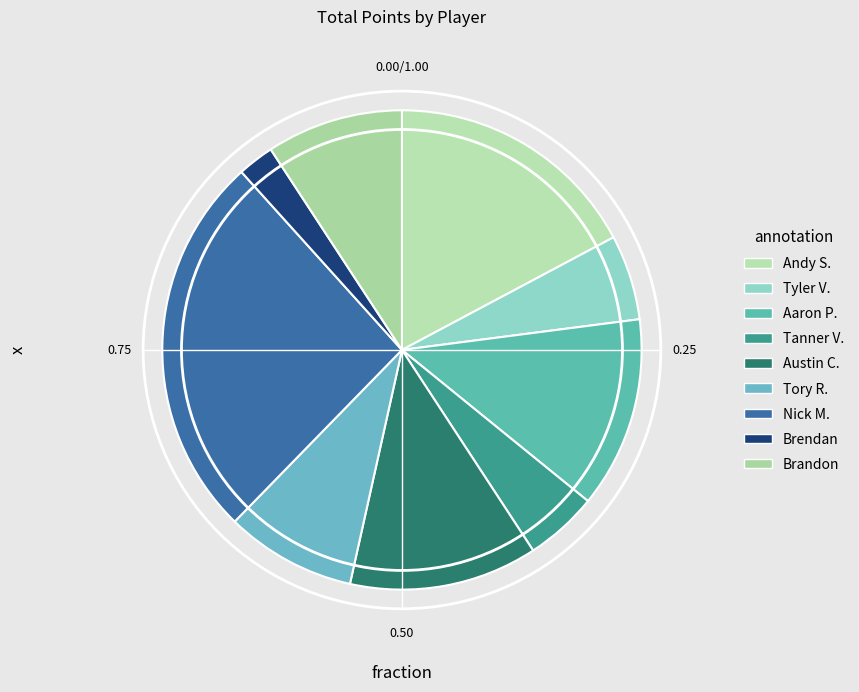

Is it true that Austin C. is 23% of the pie?

False